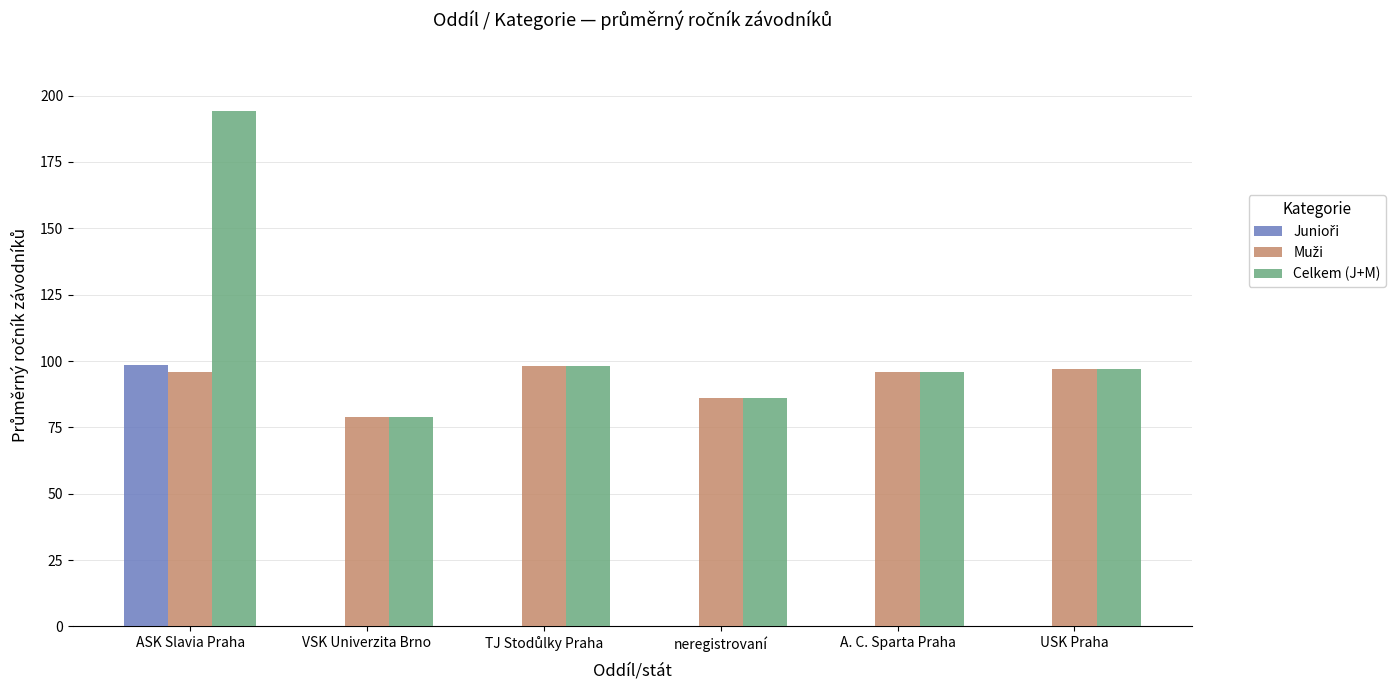

Count the number of categories in the chart.

6